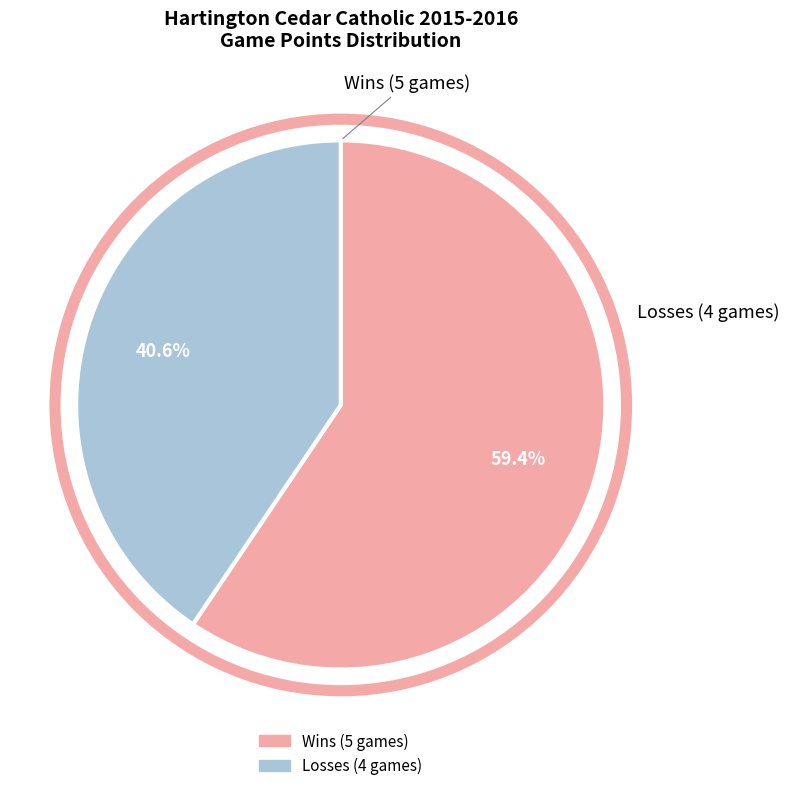

Is there a majority slice in this chart?

Yes